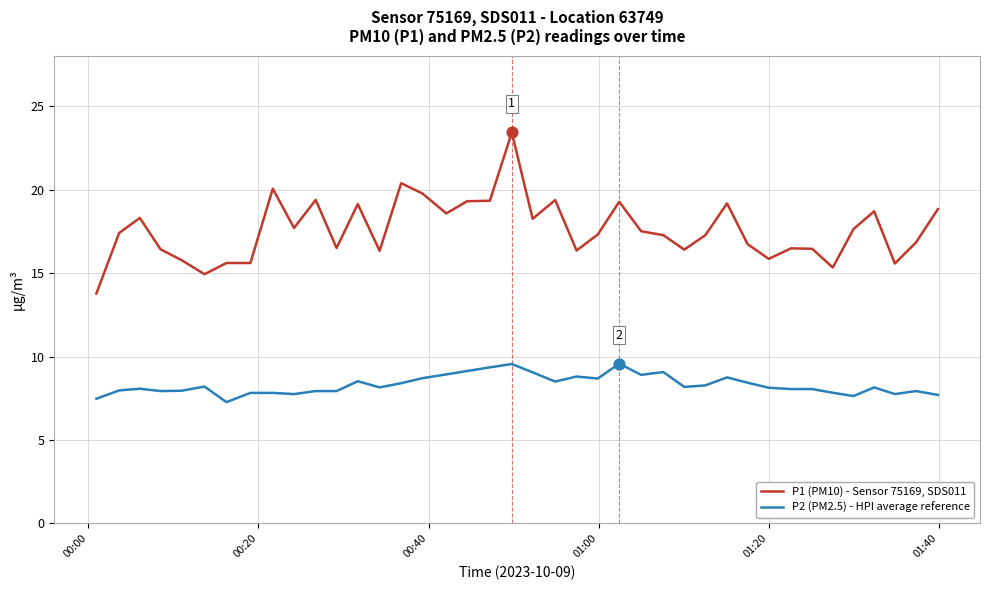

Which series has the widest spread of values?

P1 (PM10) - Sensor 75169, SDS011